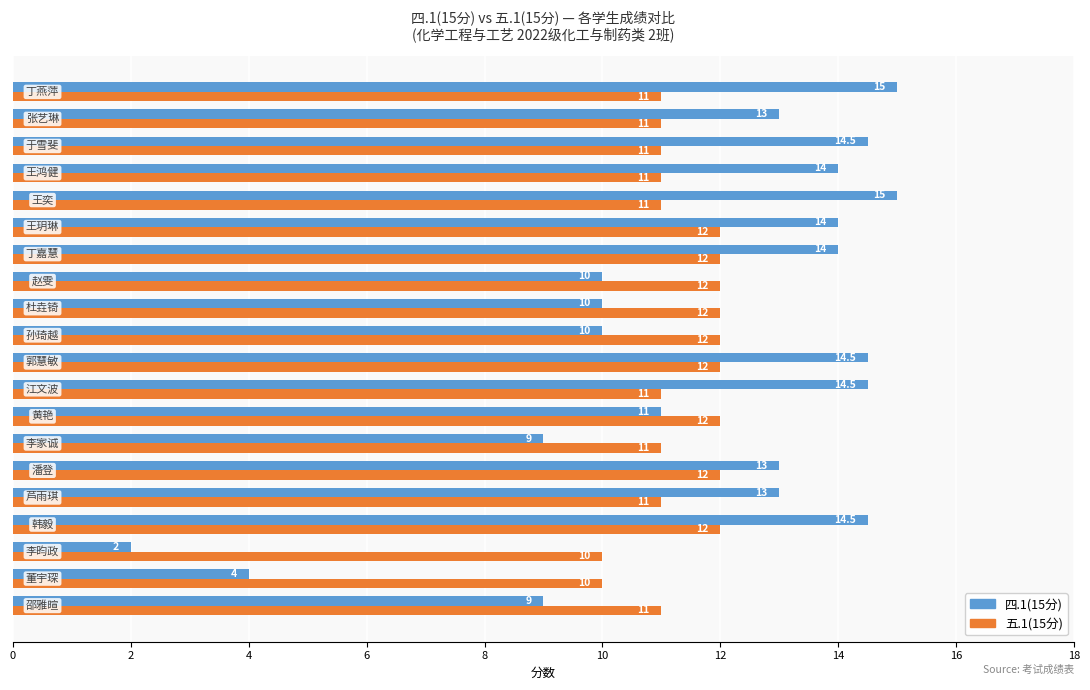

Count the 五.1(15分) values in the range 11 to 12.

18